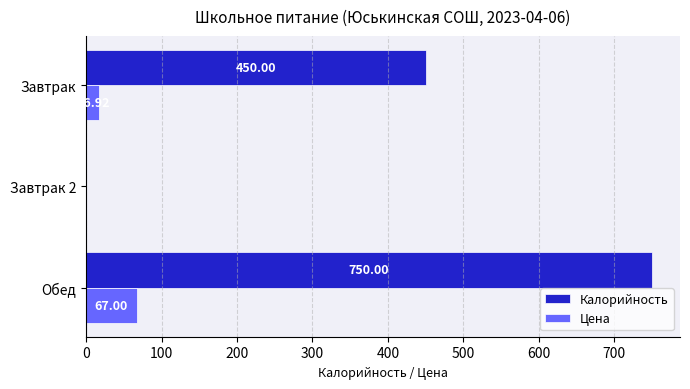

Which series has the largest total across all categories?

Калорийность